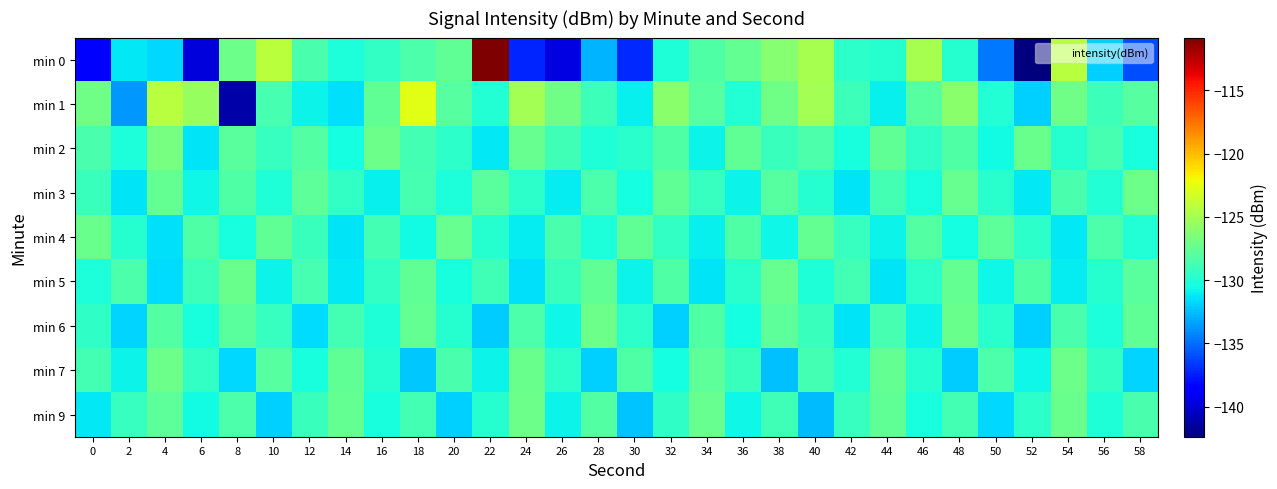

Reading right to left, what are all the values shown in this chart?

min 0: 58=-136.1	56=-132.0	54=-124.4	52=-142.4	50=-134.6	48=-129.9	46=-125.0	44=-129.9	42=-129.6	40=-124.9	38=-126.2	36=-127.5	34=-128.3	32=-130.1	30=-137.1	28=-132.8	26=-139.6	24=-137.3	22=-110.8	20=-127.7	18=-128.4	16=-129.3	14=-130.3	12=-128.5	10=-124.2	8=-127.2	6=-139.8	4=-131.7	2=-131.3	0=-138.5
min 1: 58=-128.0	56=-129.0	54=-127.0	52=-132.0	50=-130.0	48=-126.0	46=-128.0	44=-131.0	42=-129.0	40=-125.0	38=-127.0	36=-130.0	34=-128.0	32=-126.0	30=-131.0	28=-129.0	26=-127.0	24=-125.0	22=-130.0	20=-128.0	18=-122.7	16=-127.7	14=-131.5	12=-130.9	10=-128.6	8=-141.2	6=-125.5	4=-124.3	2=-133.7	0=-127.0
min 2: 58=-130.4	56=-128.6	54=-129.8	52=-127.3	50=-130.6	48=-128.2	46=-129.5	44=-127.7	42=-130.3	40=-128.4	38=-129.1	36=-127.6	34=-130.8	32=-128.3	30=-129.7	28=-130.1	26=-128.9	24=-127.4	22=-131.2	20=-129.6	18=-128.8	16=-127.2	14=-130.5	12=-128.1	10=-129.3	8=-127.9	6=-131.4	4=-126.8	2=-130.2	0=-128.5
min 3: 58=-127.1	56=-130.0	54=-128.5	52=-131.2	50=-129.7	48=-127.4	46=-130.3	44=-128.7	42=-131.4	40=-129.9	38=-128.0	36=-130.8	34=-129.2	32=-127.6	30=-130.5	28=-128.4	26=-131.1	24=-129.6	22=-127.9	20=-130.2	18=-128.6	16=-131.0	14=-129.4	12=-127.8	10=-130.1	8=-128.3	6=-130.7	4=-127.5	2=-131.3	0=-129.1
min 4: 58=-130.0	56=-128.4	54=-131.2	52=-129.6	50=-127.8	48=-130.5	46=-128.1	44=-130.9	42=-129.2	40=-127.5	38=-130.7	36=-128.3	34=-131.0	32=-129.4	30=-127.7	28=-130.2	26=-128.5	24=-131.1	22=-129.9	20=-127.4	18=-130.6	16=-128.8	14=-131.3	12=-129.1	10=-127.6	8=-130.4	6=-128.2	4=-131.5	2=-129.8	0=-127.3
min 5: 58=-127.9	56=-129.8	54=-131.1	52=-128.3	50=-130.7	48=-127.5	46=-129.6	44=-131.3	42=-128.8	40=-130.1	38=-127.4	36=-129.7	34=-131.4	32=-128.2	30=-130.9	28=-127.6	26=-129.1	24=-131.5	22=-128.9	20=-130.3	18=-127.7	16=-129.4	14=-131.2	12=-128.6	10=-130.8	8=-127.3	6=-129.0	4=-131.6	2=-128.4	0=-130.2
min 6: 58=-127.6	56=-130.2	54=-128.5	52=-132.0	50=-129.7	48=-127.3	46=-130.9	44=-128.6	42=-131.4	40=-129.1	38=-127.8	36=-130.5	34=-128.3	32=-131.9	30=-129.6	28=-127.2	26=-130.7	24=-128.4	22=-132.1	20=-129.8	18=-127.5	16=-130.1	14=-128.8	12=-131.6	10=-129.2	8=-127.9	6=-130.4	4=-128.1	2=-131.8	0=-129.5
min 7: 58=-131.8	56=-129.4	54=-127.1	52=-130.7	50=-128.4	48=-132.1	46=-129.8	44=-127.5	42=-130.0	40=-128.7	38=-132.4	36=-129.1	34=-127.8	32=-130.5	30=-128.2	28=-131.9	26=-129.6	24=-127.3	22=-130.8	20=-128.5	18=-132.2	16=-129.9	14=-127.6	12=-130.3	10=-128.0	8=-131.7	6=-129.4	4=-127.2	2=-130.9	0=-128.7
min 9: 58=-128.5	56=-130.1	54=-127.3	52=-129.6	50=-131.7	48=-128.8	46=-130.4	44=-127.6	42=-129.2	40=-132.6	38=-128.9	36=-130.7	34=-127.4	32=-129.5	30=-132.3	28=-128.1	26=-130.9	24=-127.2	22=-129.8	20=-132.0	18=-128.7	16=-130.3	14=-127.5	12=-129.1	10=-131.9	8=-128.4	6=-130.6	4=-127.8	2=-129.3	0=-131.2